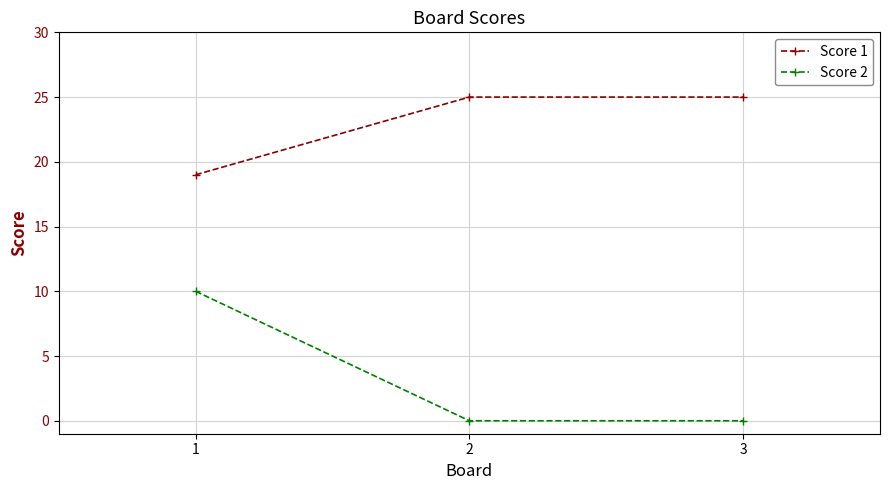

At how many categories does at least one series exceed 1?

3